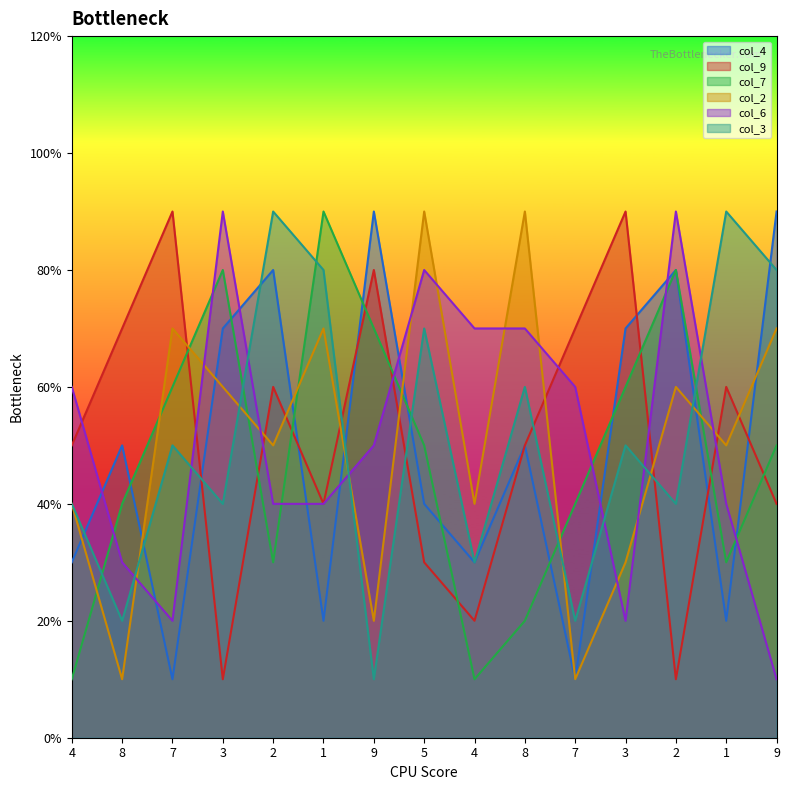

At how many categories does at least one series exceed 5?

15